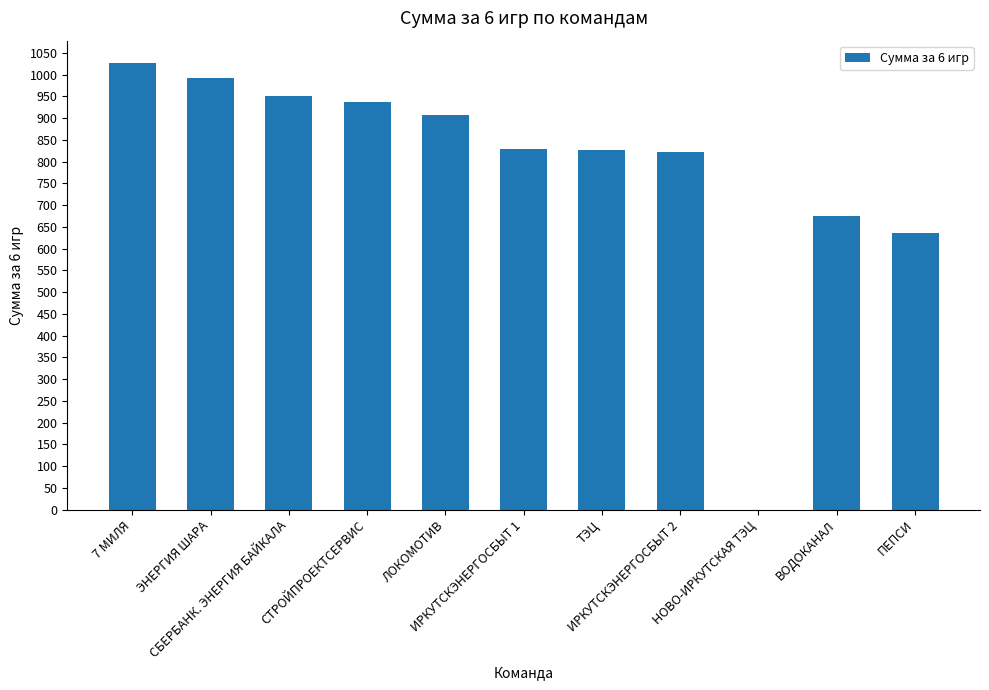

What is the maximum value shown in the chart?

1027